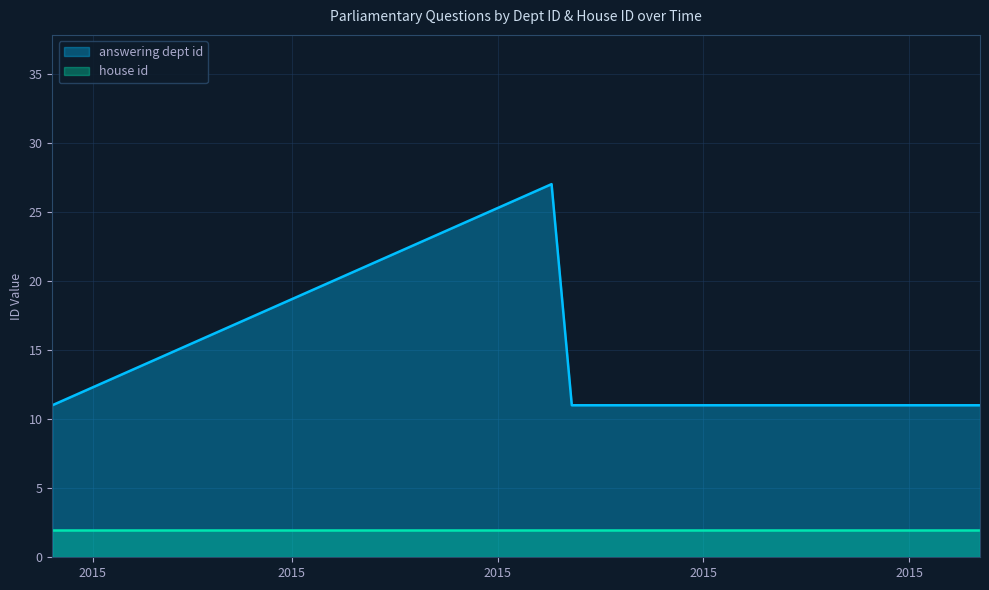

List the series in order of their peak value, lowest first.

house id, answering dept id